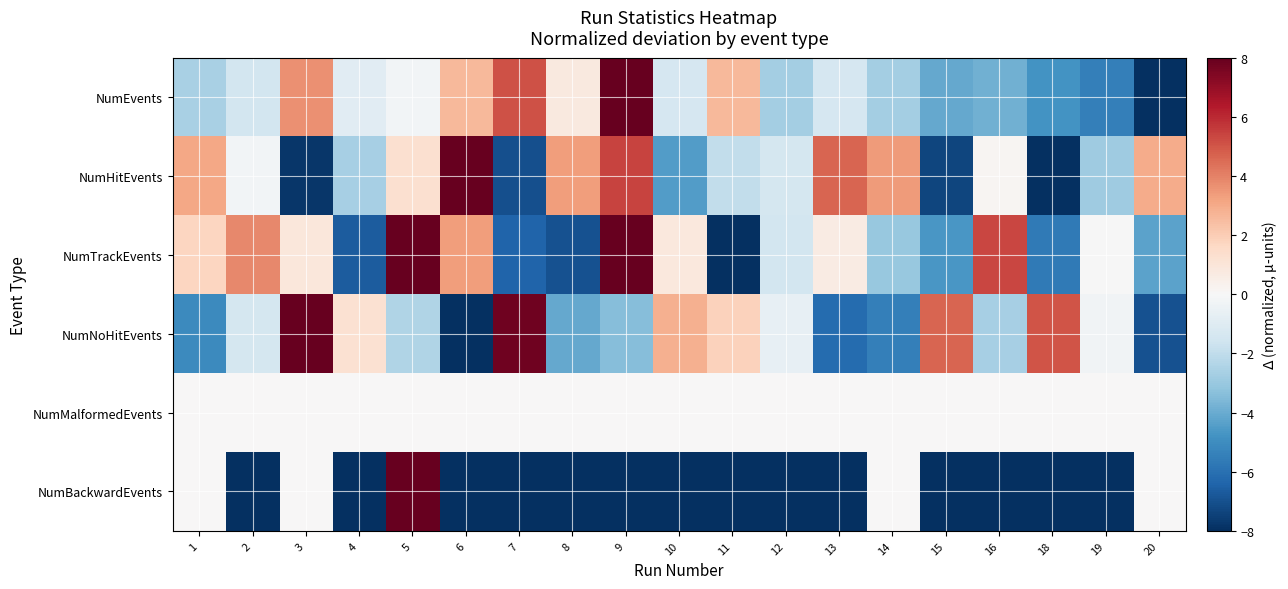

Which has a higher value, 13 or 5?

5